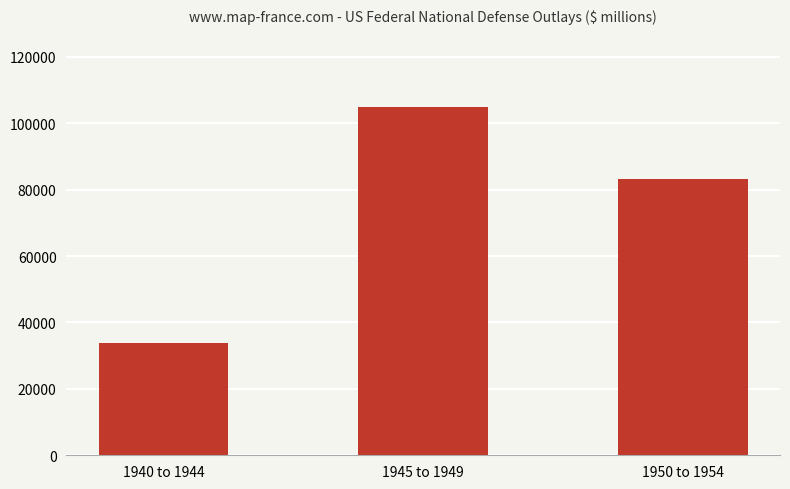

Between 1940 to 1944 and 1950 to 1954, which is larger?

1950 to 1954